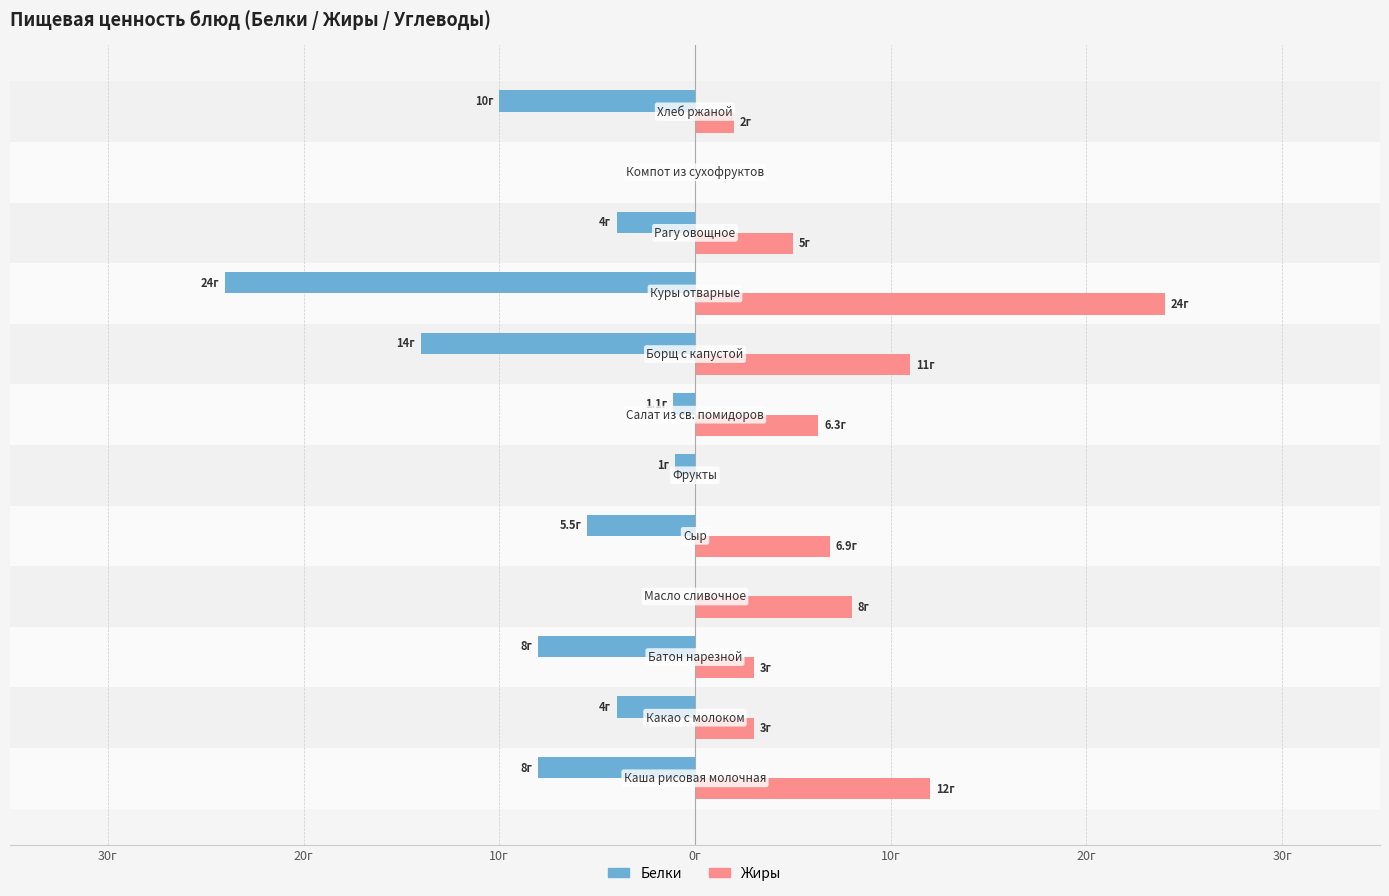

At how many categories does at least one series exceed 2?

9